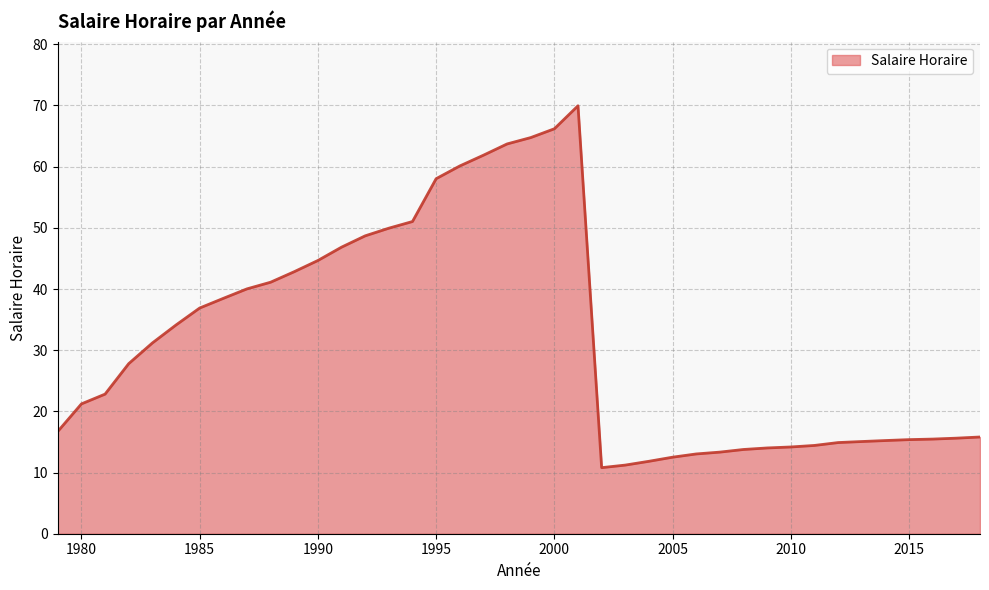

What is the smallest value displayed?

10.8